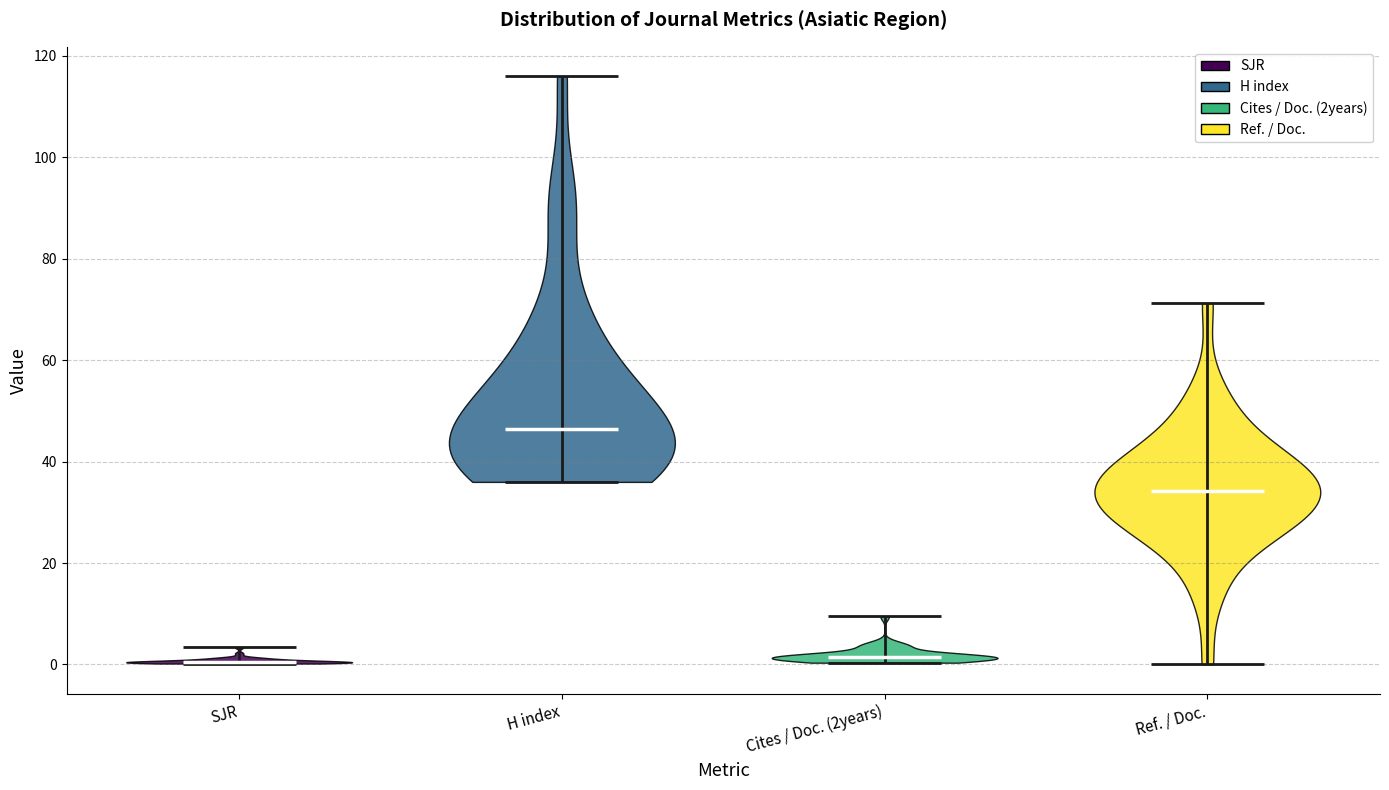

Reading left to right, read every violin against the y-axis: where its median line is, and the lowest and highest points it reaches. The values are not printed on the chart, so give them approximately, as read against the axis.

SJR: median line 0, lowest point 0, highest point 4
H index: median line 46, lowest point 36, highest point 116
Cites / Doc. (2years): median line 2, lowest point 0, highest point 10
Ref. / Doc.: median line 34, lowest point 0, highest point 72